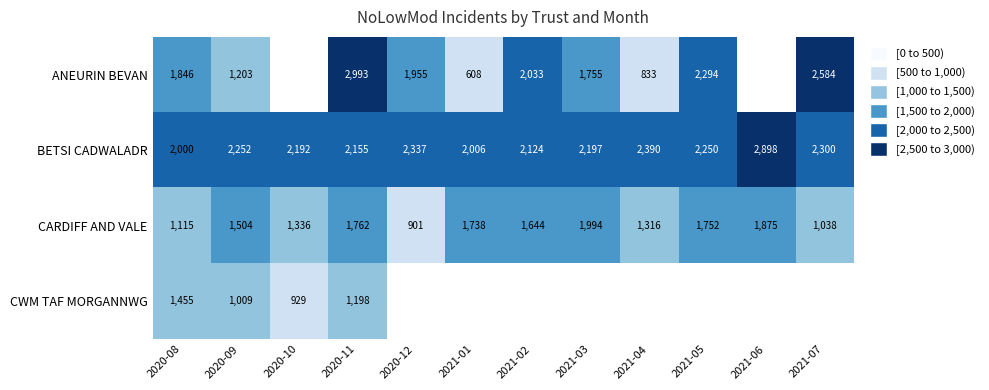

At how many categories does at least one series exceed 658?

12